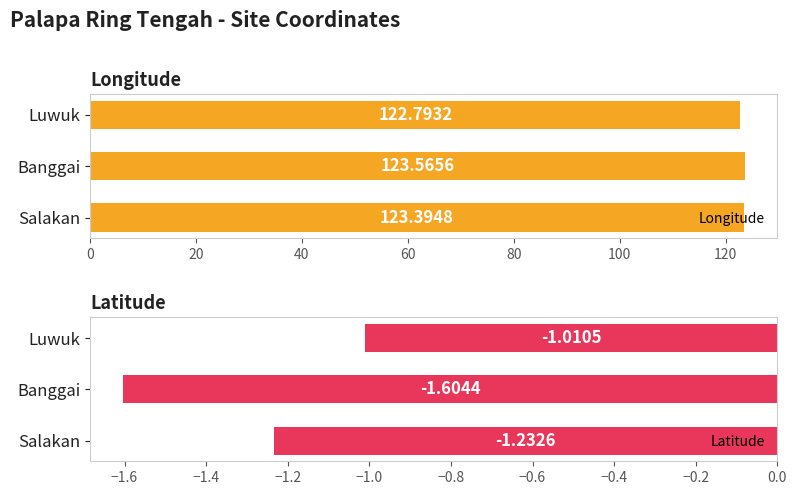

What is the sum of the Longitude values at Salakan and Banggai?

247.0